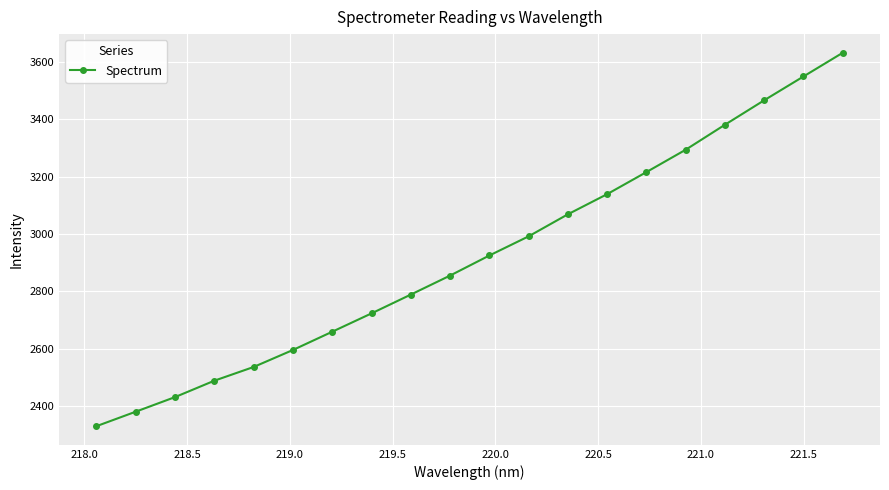

What is the greatest value displayed?

3630.8